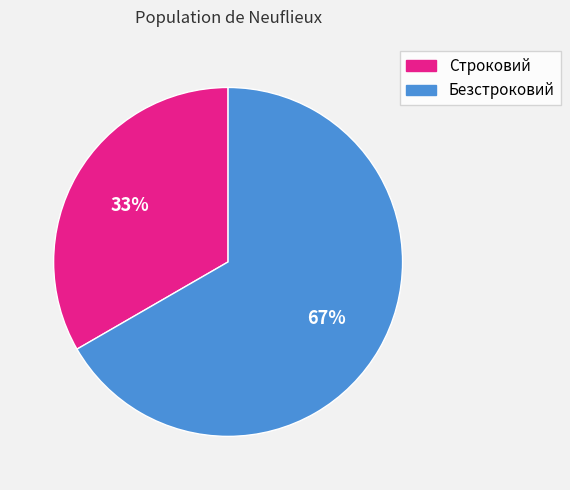

What is the majority slice?

Безстроковий